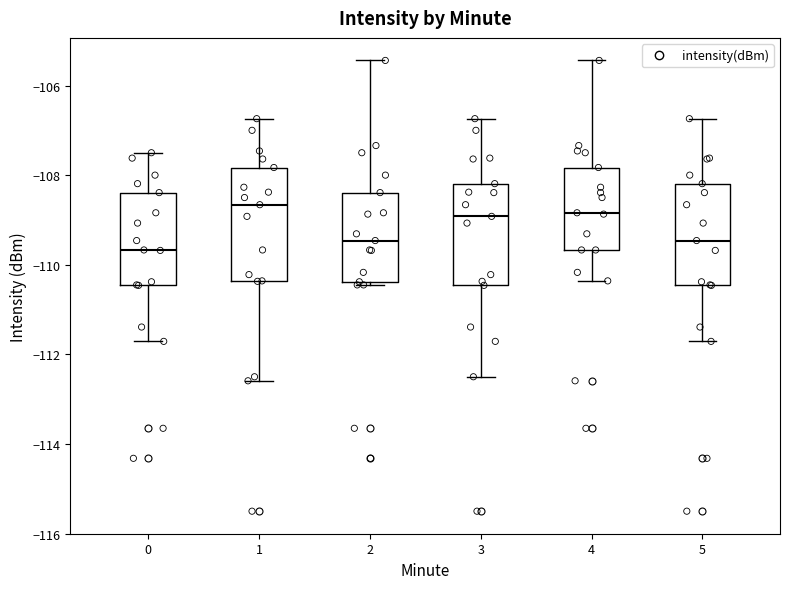

Reading left to right, read every box against the y-axis: the position of its median line, the range the box covers, and the ends of its whiskers. The values are not printed on the chart, so give them approximately, as read against the axis.

0: median -109.6, box -110.4 to -108.4, whiskers -111.8 to -107.4
1: median -108.6, box -110.4 to -107.8, whiskers -112.6 to -106.8
2: median -109.4, box -110.4 to -108.4, whiskers -110.4 (just below the box's lower edge) to -105.4
3: median -109.0, box -110.4 to -108.2, whiskers -112.4 to -106.8
4: median -108.8, box -109.6 to -107.8, whiskers -110.4 to -105.4
5: median -109.4, box -110.4 to -108.2, whiskers -111.8 to -106.8